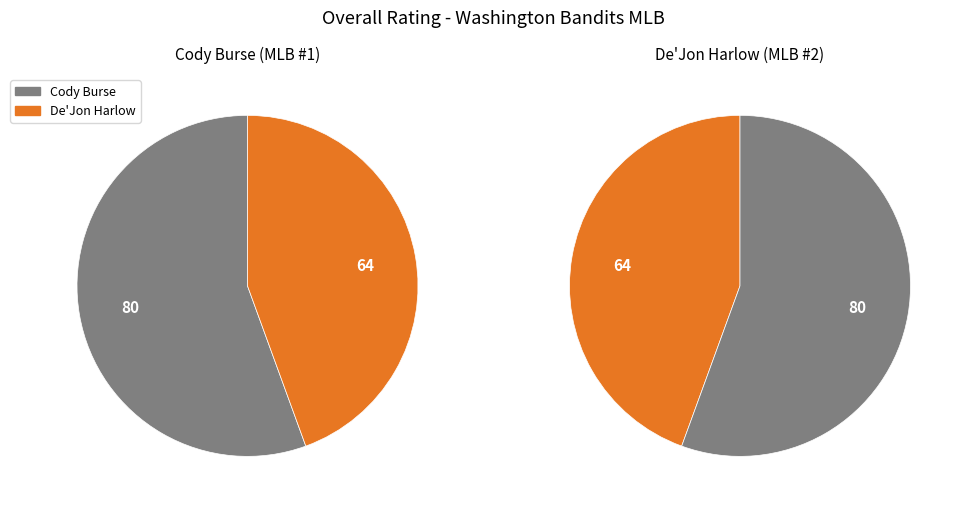

True or false: De'Jon accounts for 44% of the total.

True